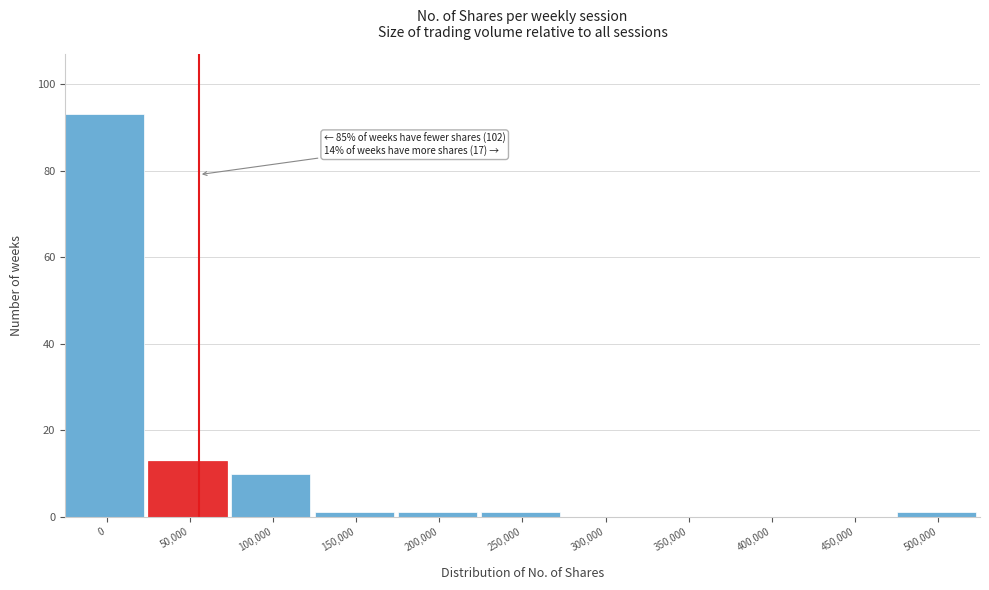

Reading left to right, list all the values displayed in this chart.

0=93	50,000=13	100,000=10	150,000=1	200,000=1	250,000=1	300,000=0	350,000=0	400,000=0	450,000=0	500,000=1